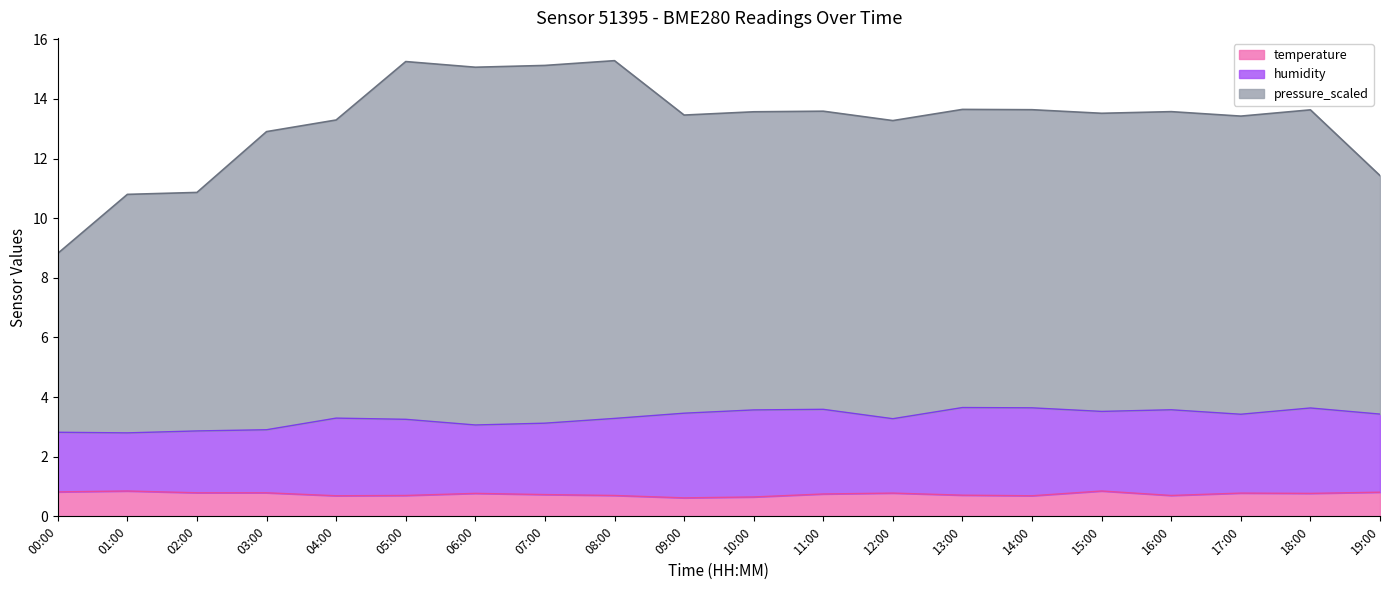

List the series in order of their overall mean, highest first.

pressure_scaled, humidity, temperature